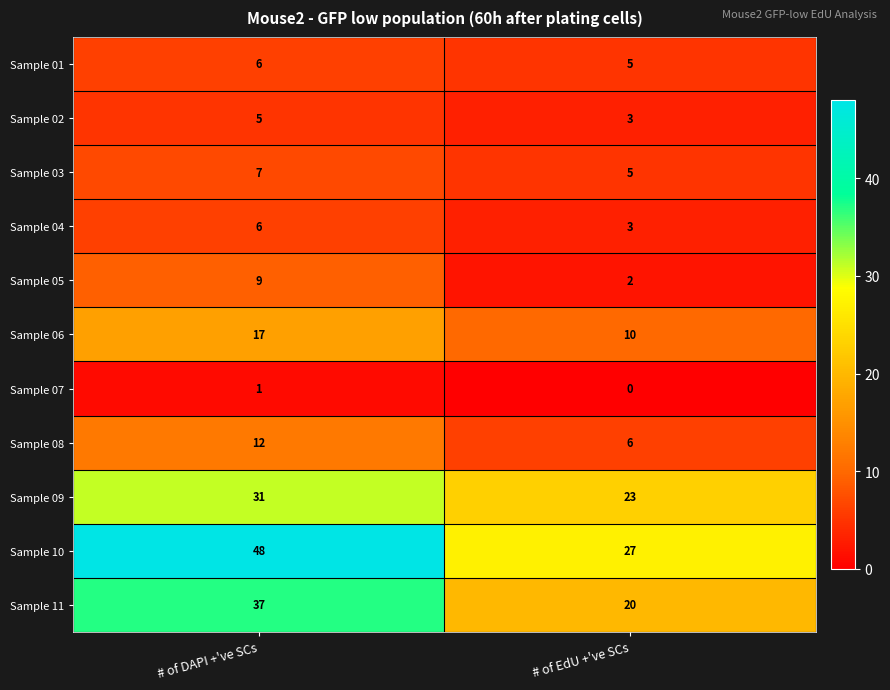

What is the sum of all Sample 03 values?

12